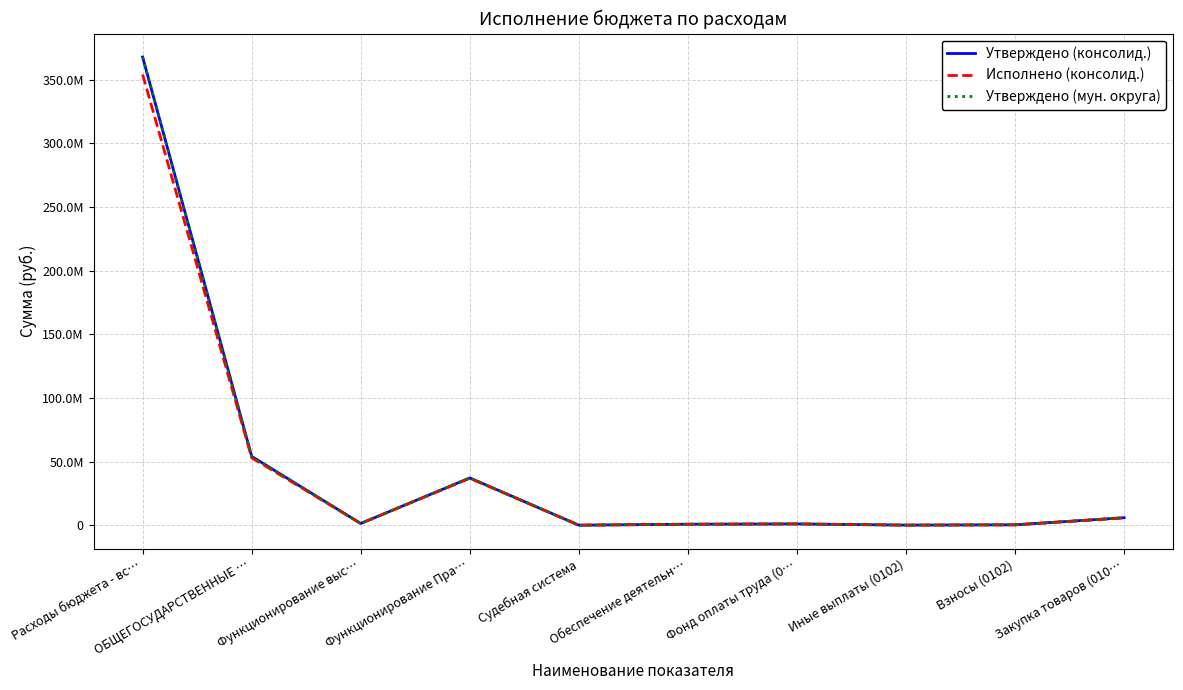

Reading left to right, what are all the values shown in this chart?

Утверждено (консолид.): 367827760.0	54061917.8	1351600.0	37121783.0	14300.0	759800.0	997221.4	55660.0	298718.6	5869780.0
Исполнено (консолид.): 354102731.7	52986467.6	1351600.0	36849880.1	14300.0	759799.6	997221.4	55660.0	298718.6	5696152.8
Утверждено (мун. округа): 367827760.0	54061917.8	1351600.0	37121783.0	14300.0	759800.0	997221.4	55660.0	298718.6	5869780.0